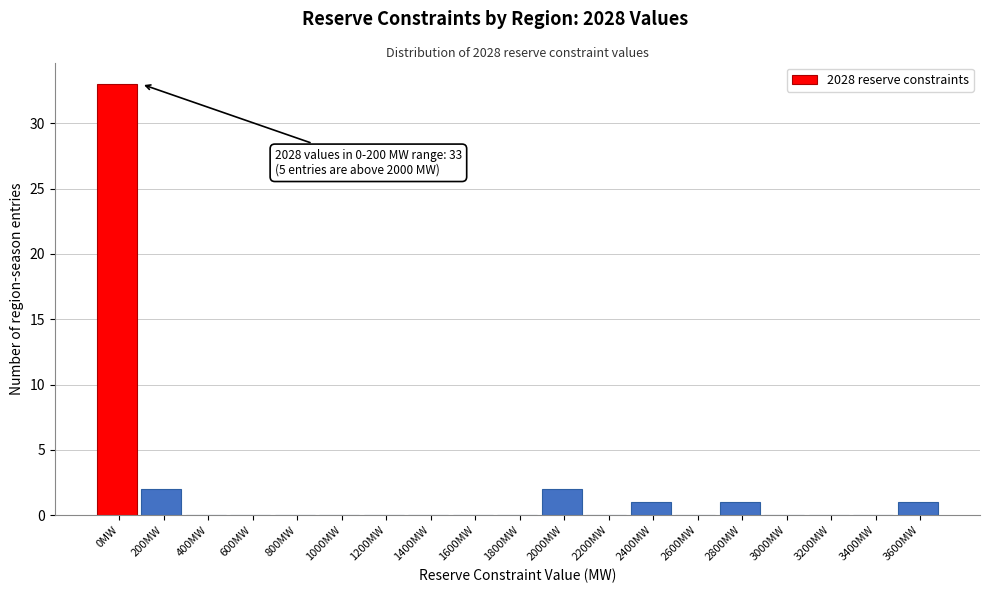

Reading left to right, list all the values displayed in this chart.

0MW=33	200MW=2	400MW=0	600MW=0	800MW=0	1000MW=0	1200MW=0	1400MW=0	1600MW=0	1800MW=0	2000MW=2	2200MW=0	2400MW=1	2600MW=0	2800MW=1	3000MW=0	3200MW=0	3400MW=0	3600MW=1